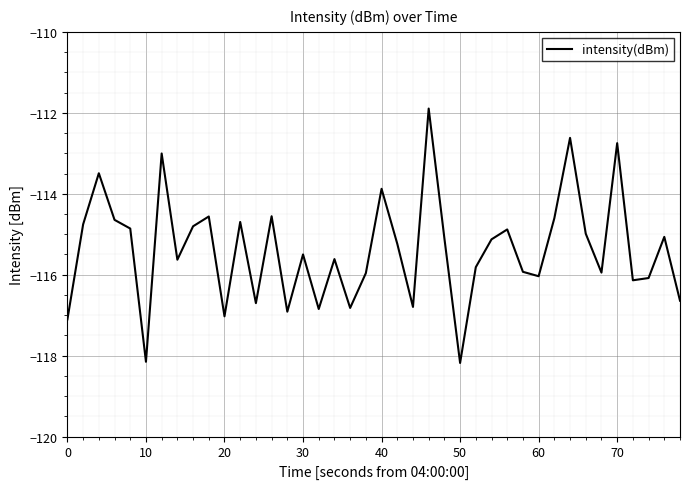

What is the difference between the maximum and minimum values?

6.3